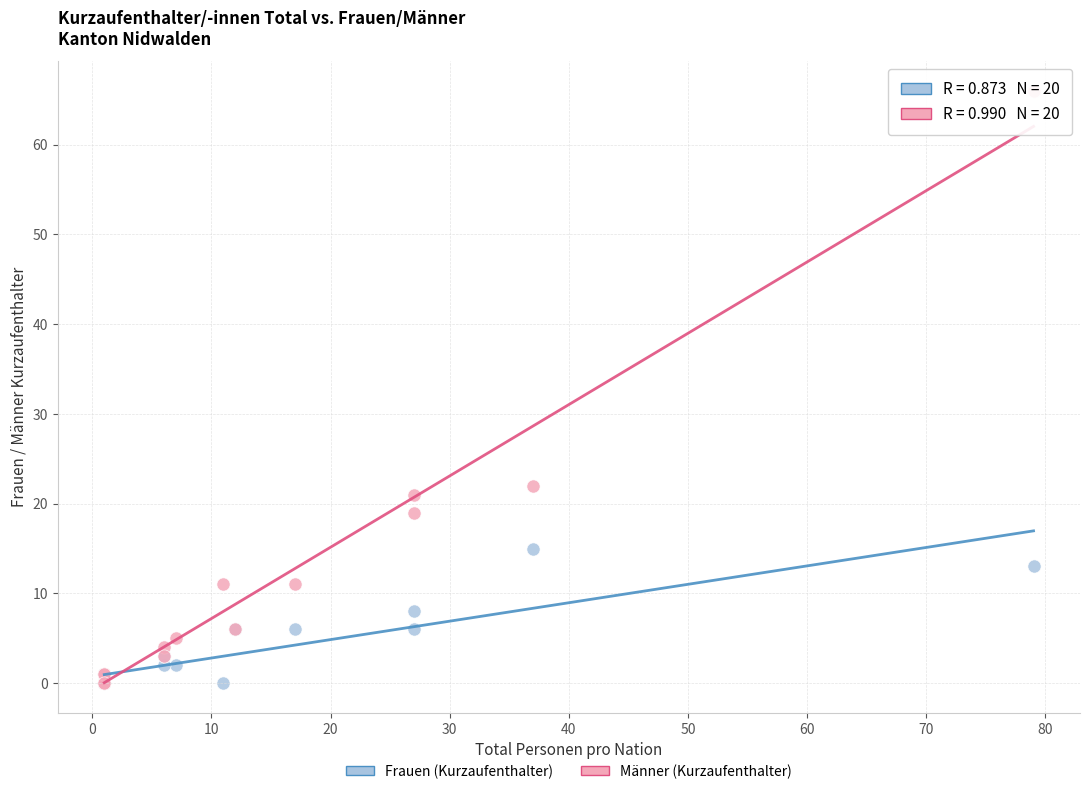

Across all series, what Y value is closest to 33?

22